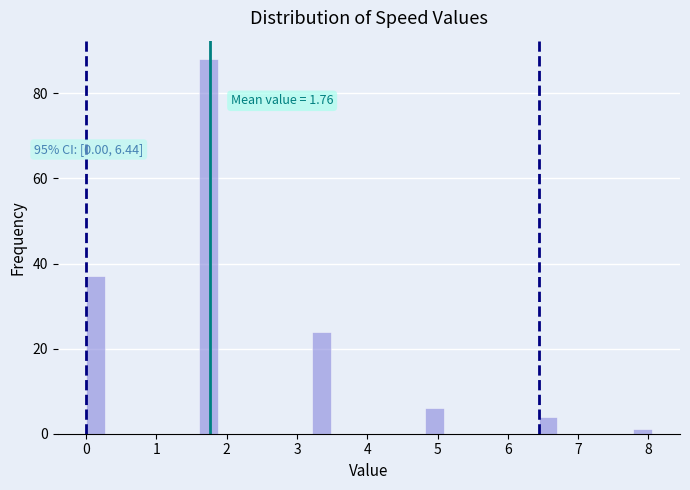

Read against the x-axis, roughly where is the centre of the tallest bar?

1.7